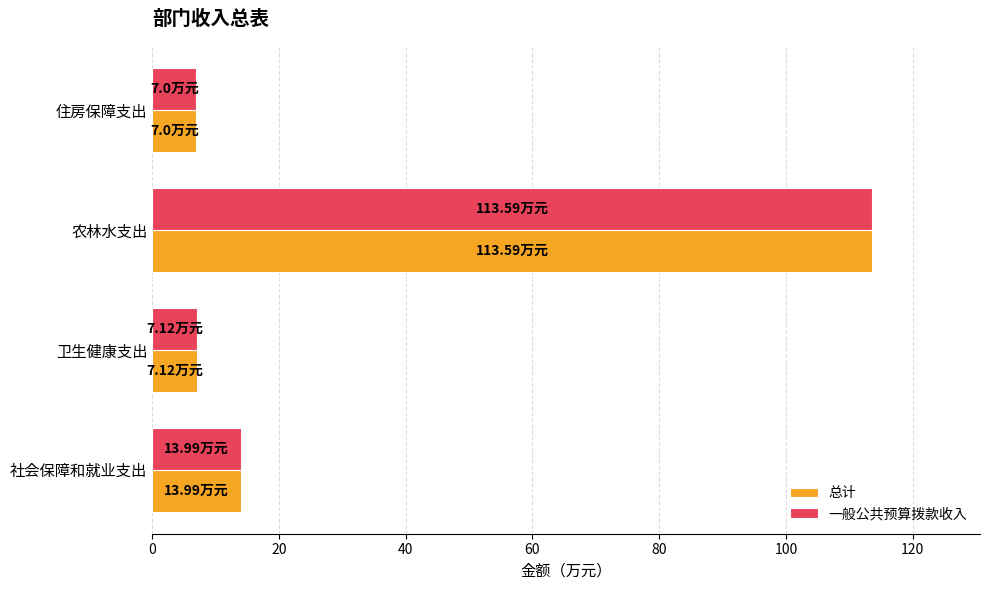

What is the total value across all series at 卫生健康支出?

14.2